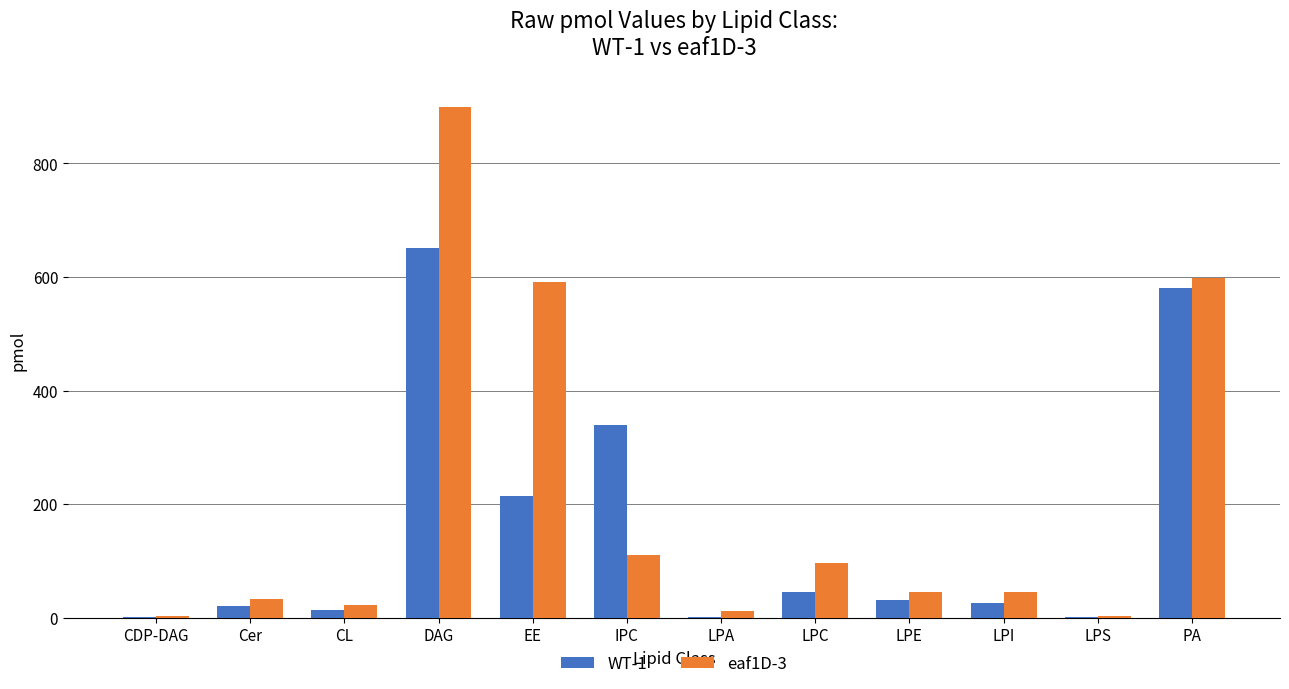

The eaf1D-3 series shows 931.4 at PA. True or false?

False